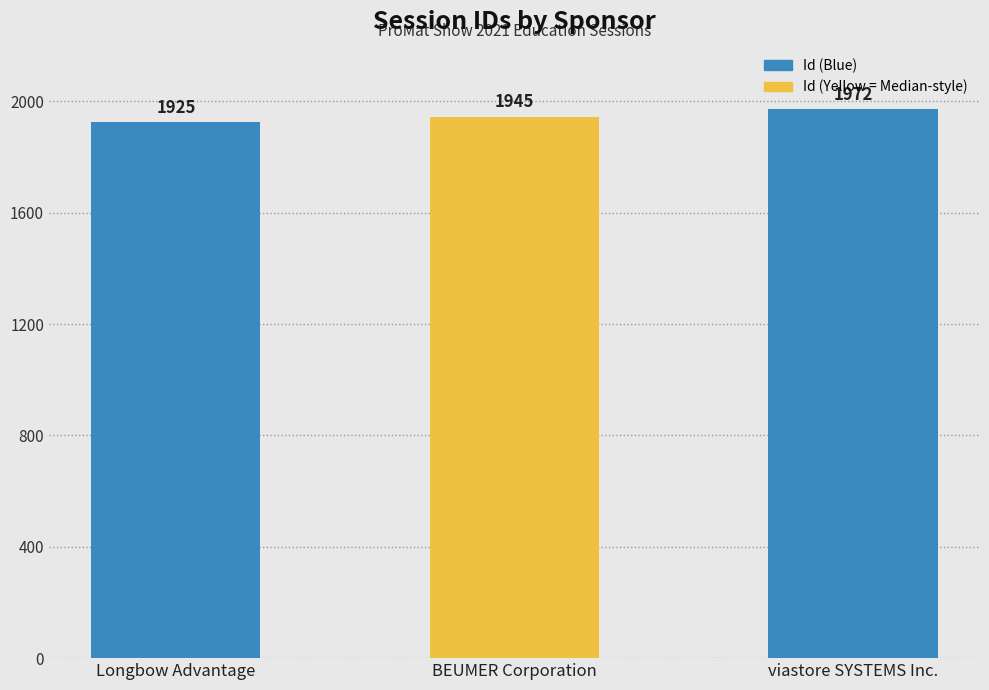

How many distinct data groups are displayed?

1